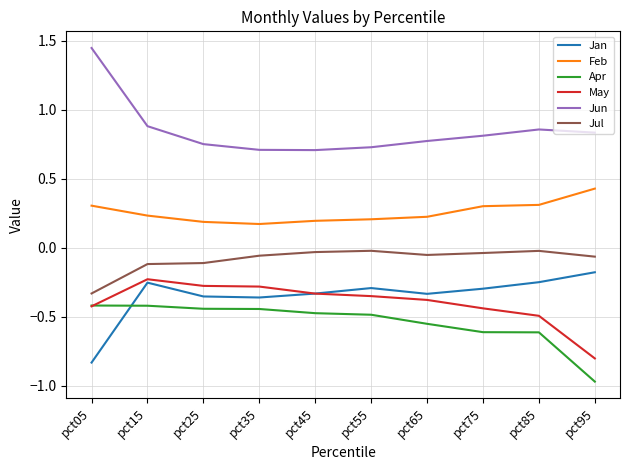

Is the value of Jul at pct45 greater than the value of Feb at pct45?

No